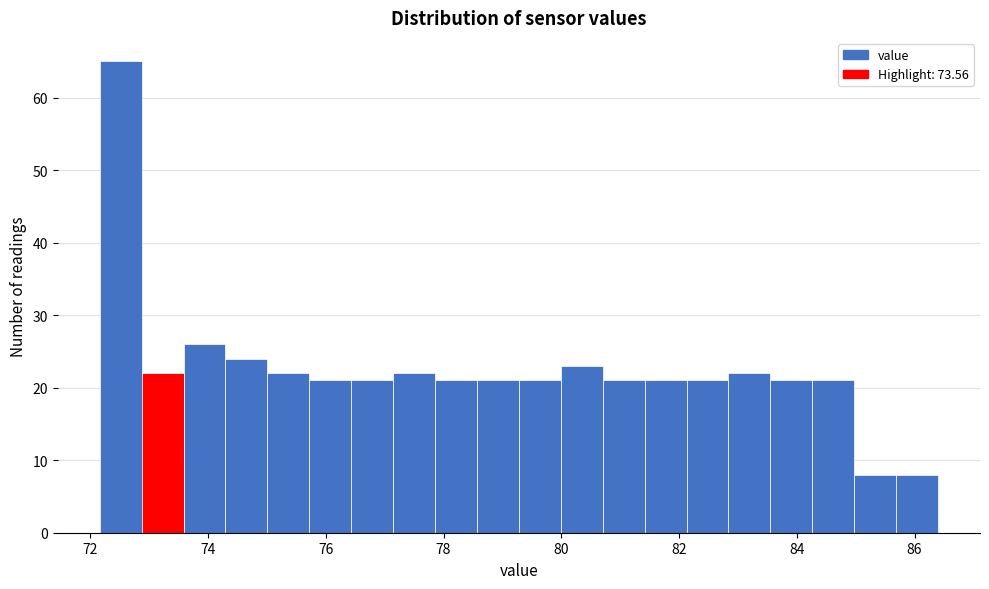

Around what value on the x-axis is the tallest bar? Give the approximate position of its centre, as read against the axis.

72.6